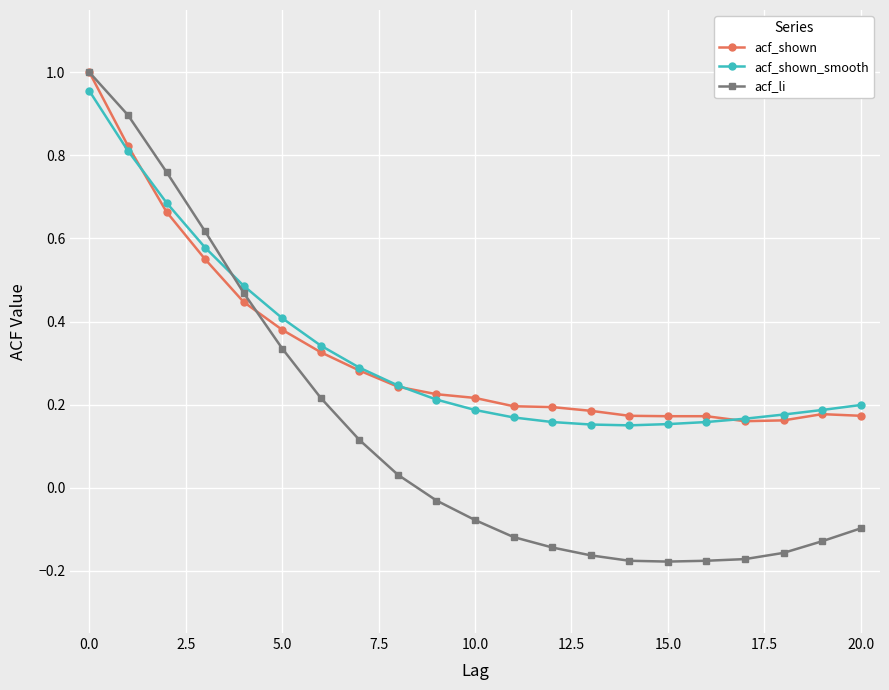

Which series has the largest range (max minus min)?

acf_li